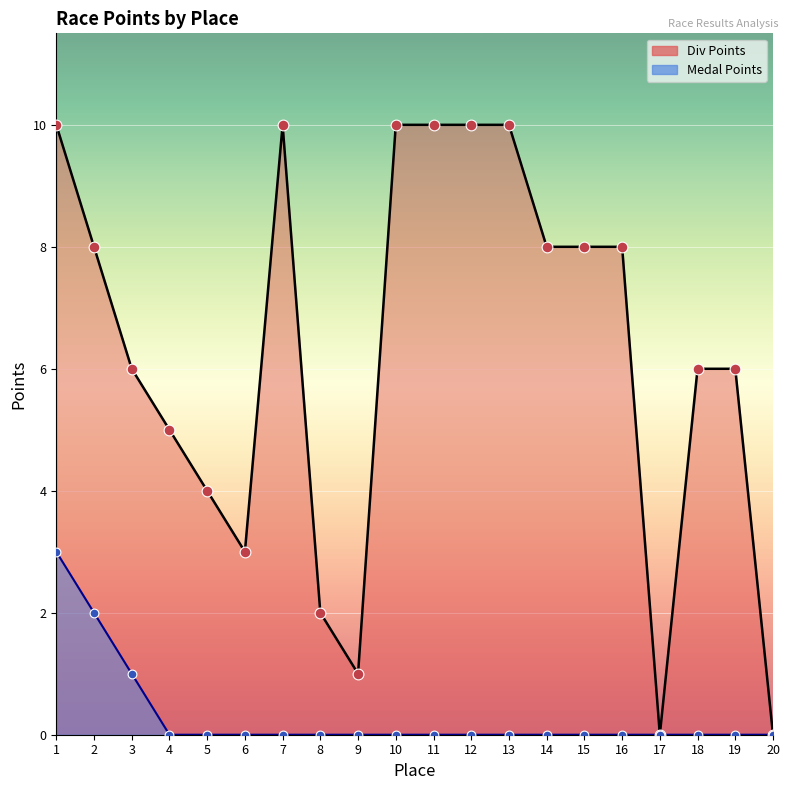

Which series has the widest spread of Y values?

Div Points